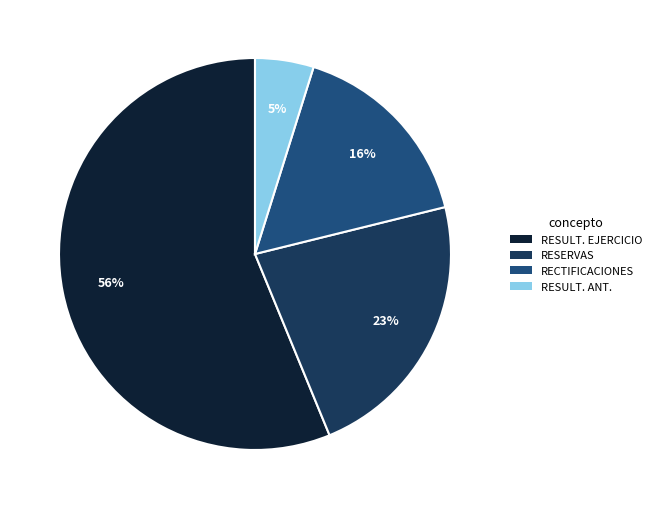

To the nearest percent, what is the average slice percentage?

25%